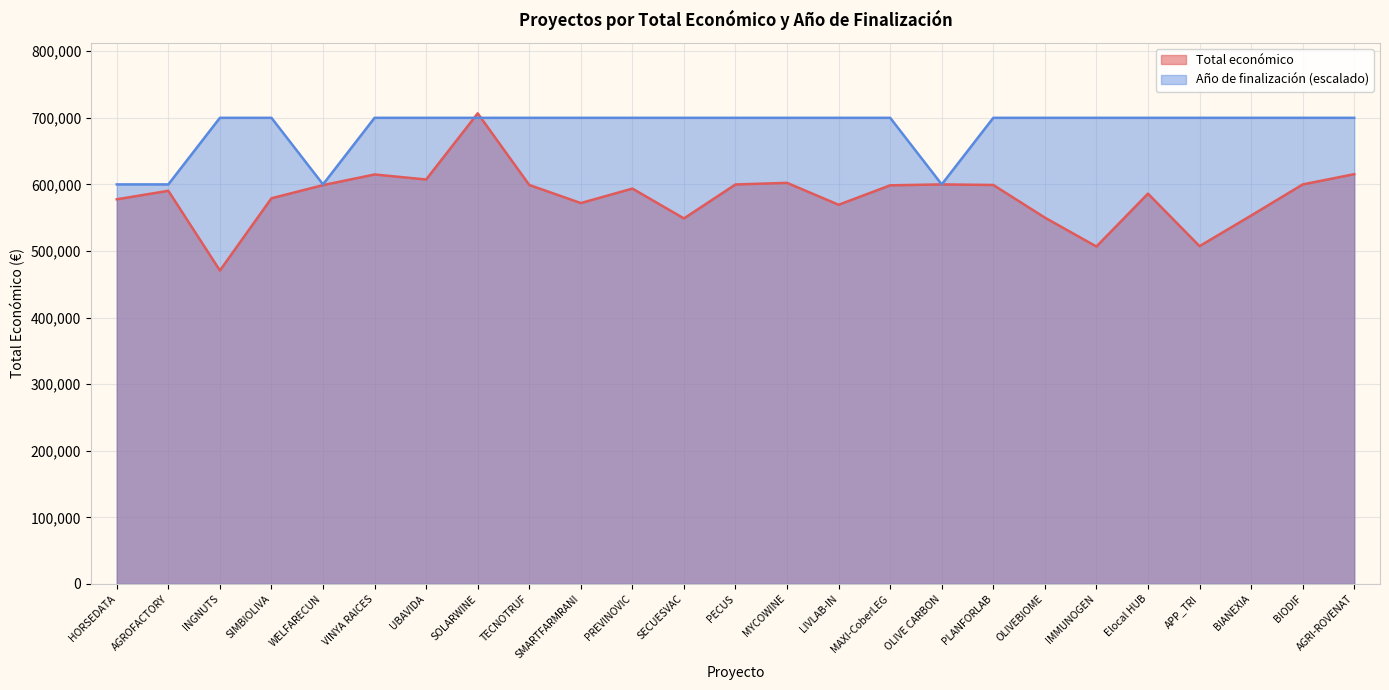

What is the label of the 3rd point from the left?

INGNUTS